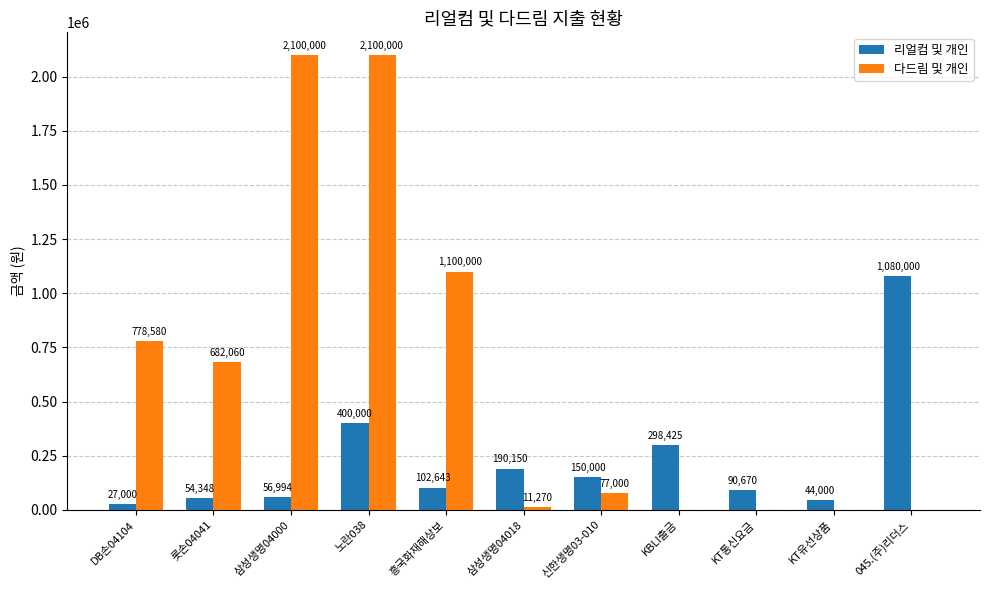

What is the maximum value shown in the chart?

2100000